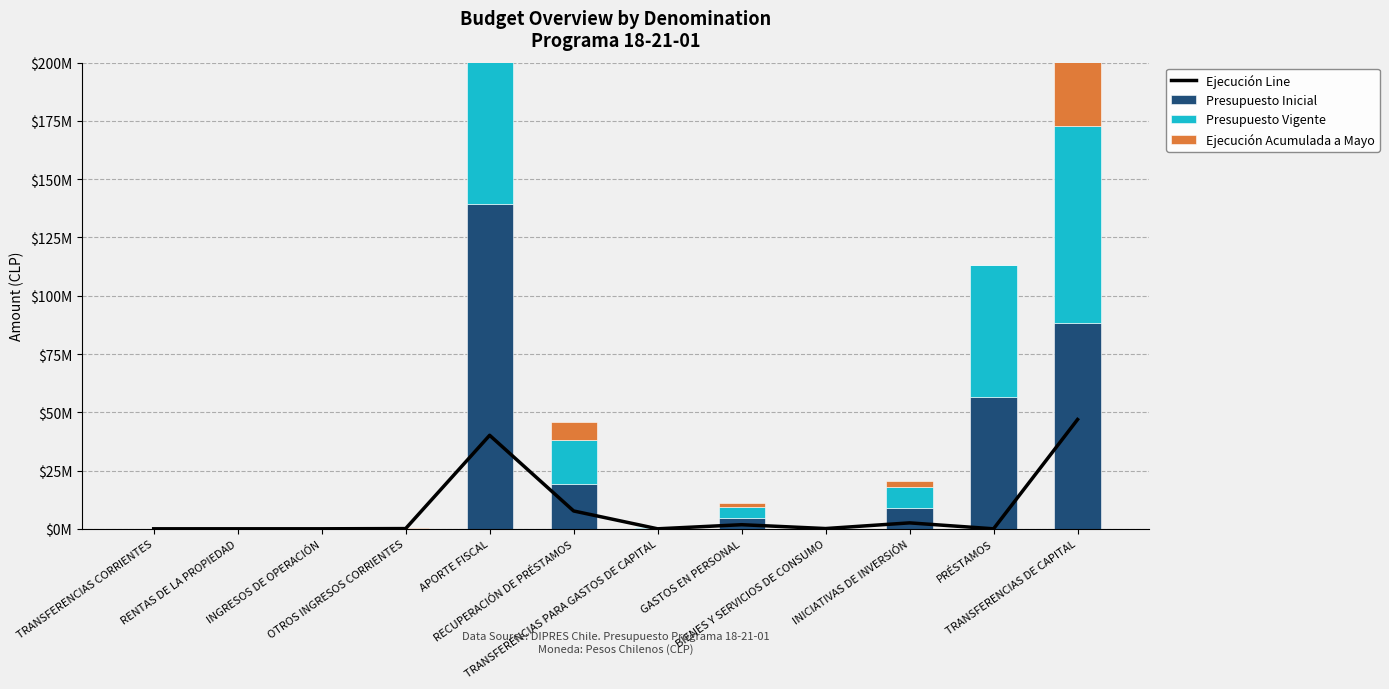

How many series are shown in this chart?

4